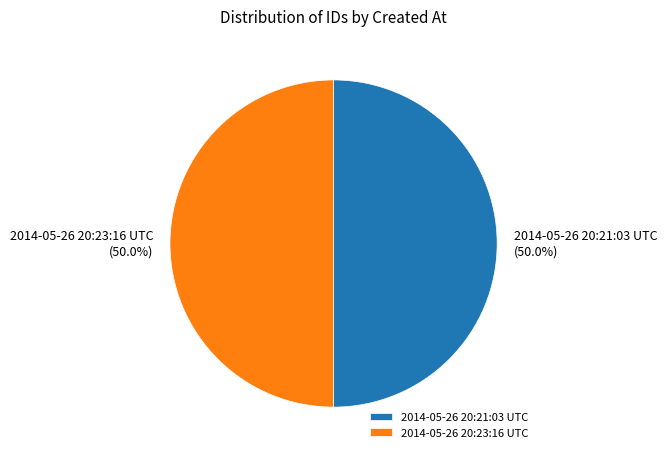

Combined, what portion of the pie is 2014-05-26 20:23:16 UTC and 2014-05-26 20:21:03 UTC?

100.0%